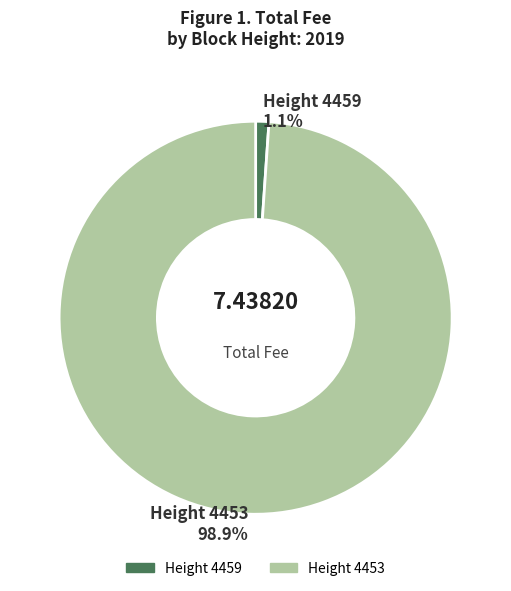

Is there a majority slice in this chart?

Yes